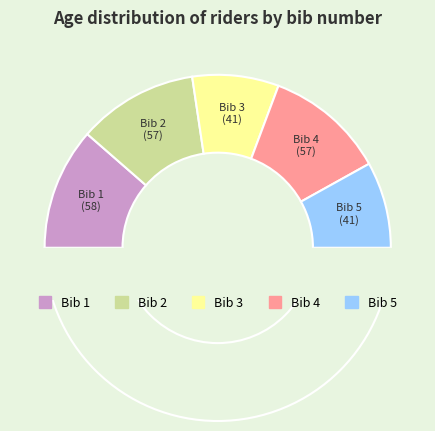

To the nearest percent, what portion does 3 represent?

16%